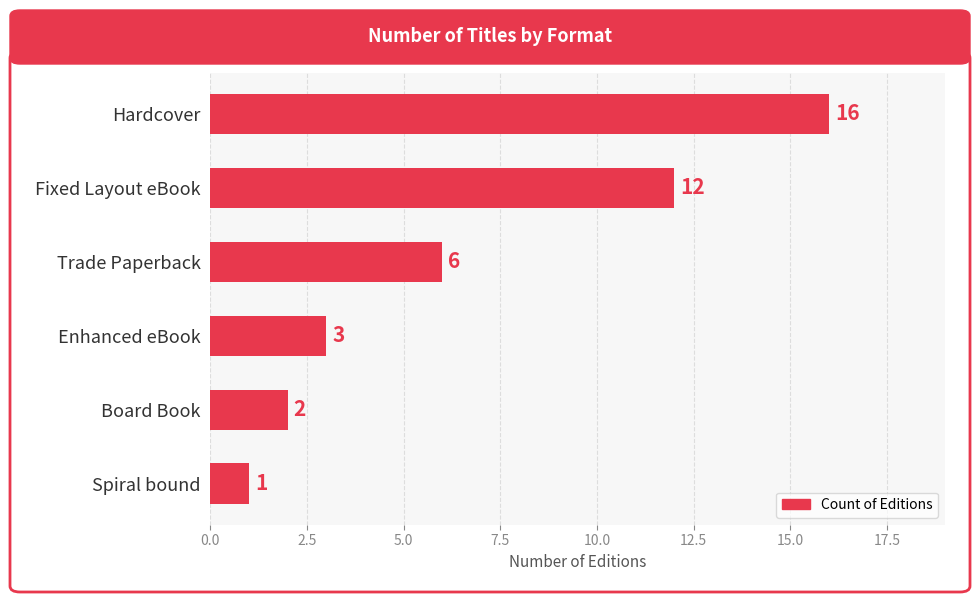

True or false: the data shows 6 at Trade Paperback.

True